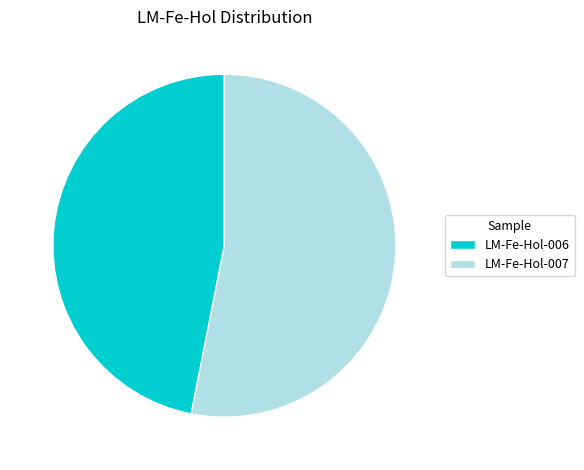

Which slice is the largest?

LM-Fe-Hol-007